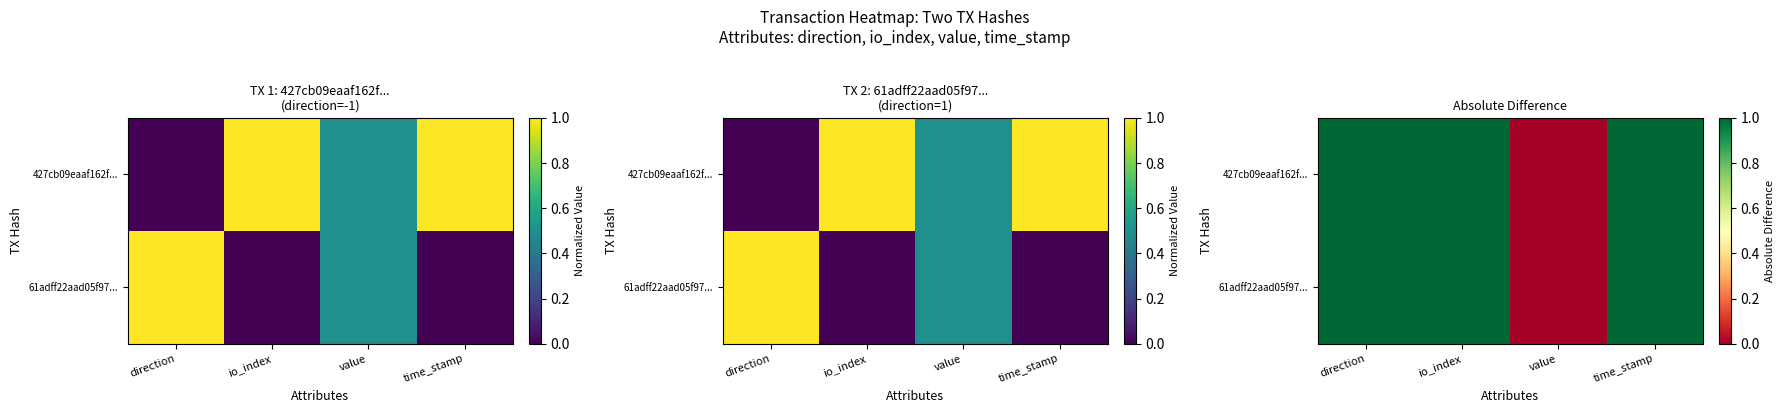

What value does the 61adff22aad05f97... series have at direction?

1